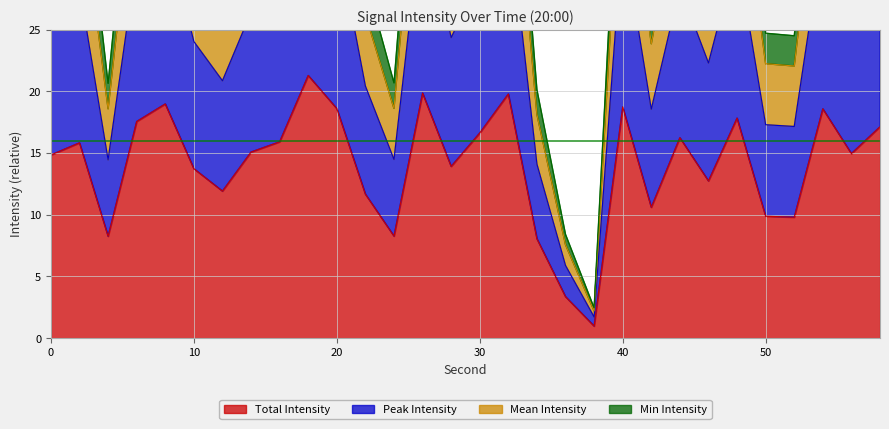

Is it true that Mean Intensity equals 6.2 at 42?

False